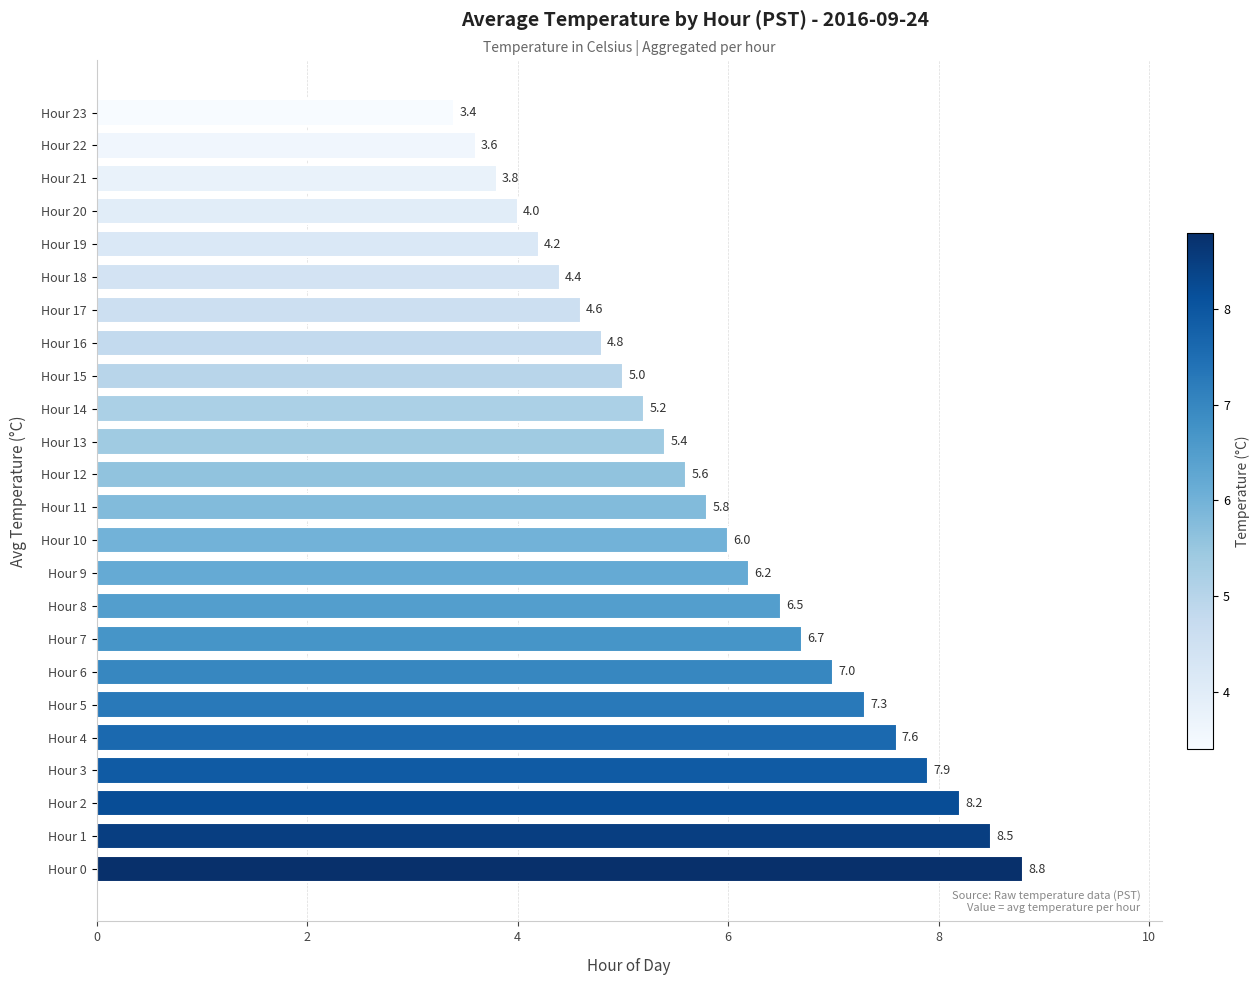

At which category does the chart reach its minimum across all series?

Hour 23